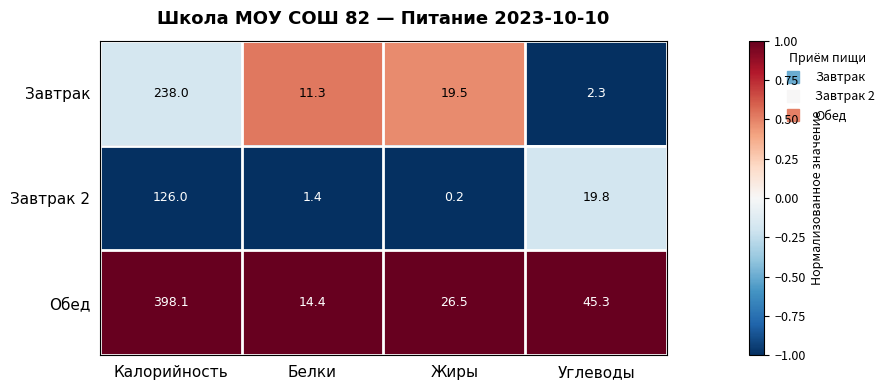

At which label is Обед closest to 206?

Углеводы